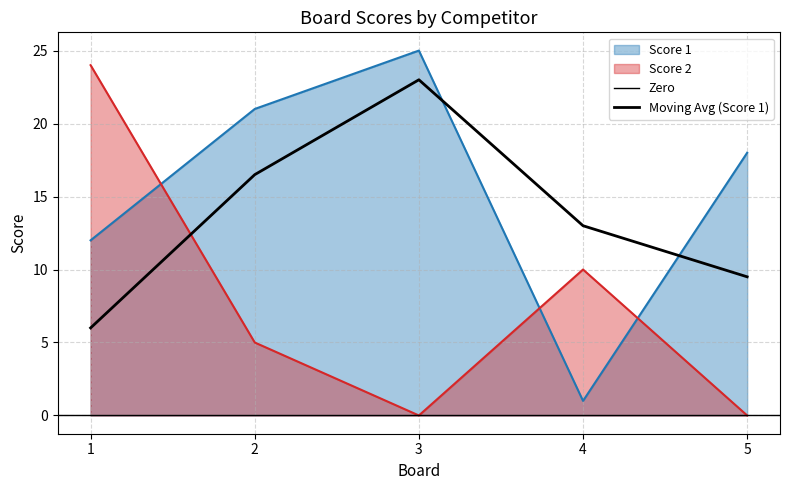

Rank the categories by Score 2 value from lowest to highest.

3, 5, 2, 4, 1